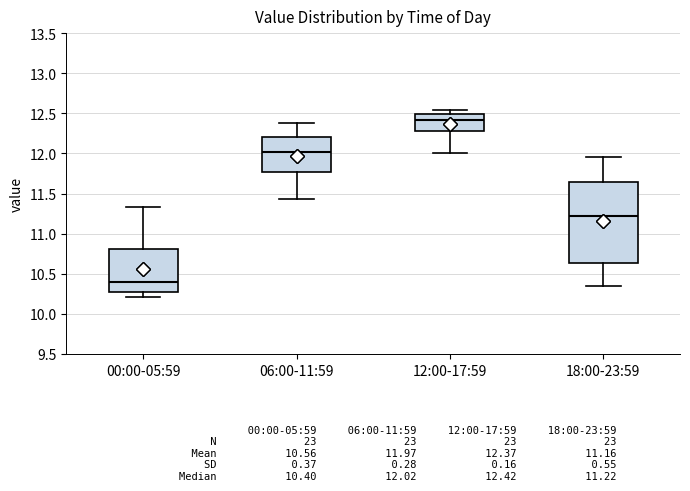

Comparing the boxes themselves (not the whiskers), which one is the tallest?

18:00-23:59